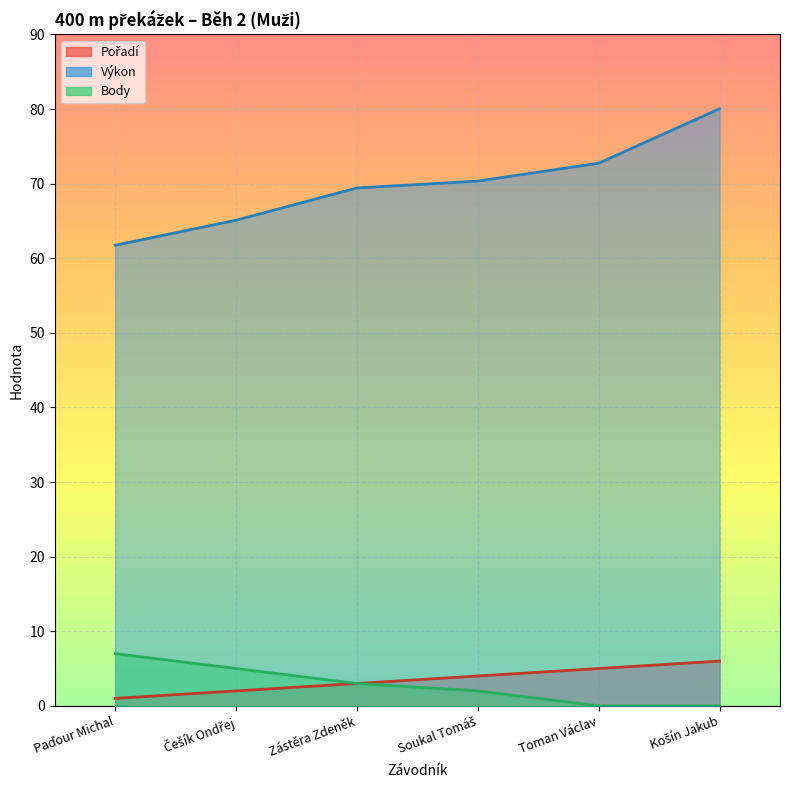

Which series has the largest range (max minus min)?

Výkon